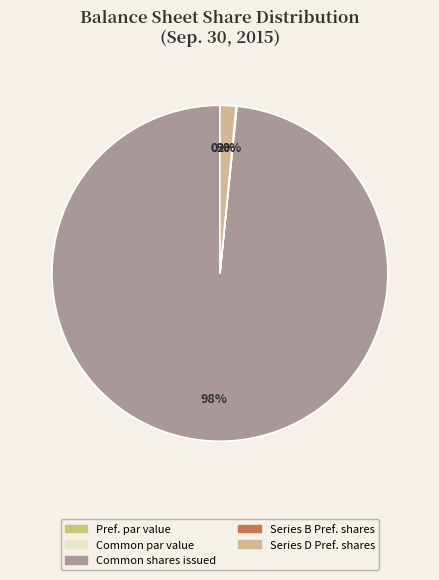

To the nearest percent, what portion does Series D Preferred shares issued represent?

2%